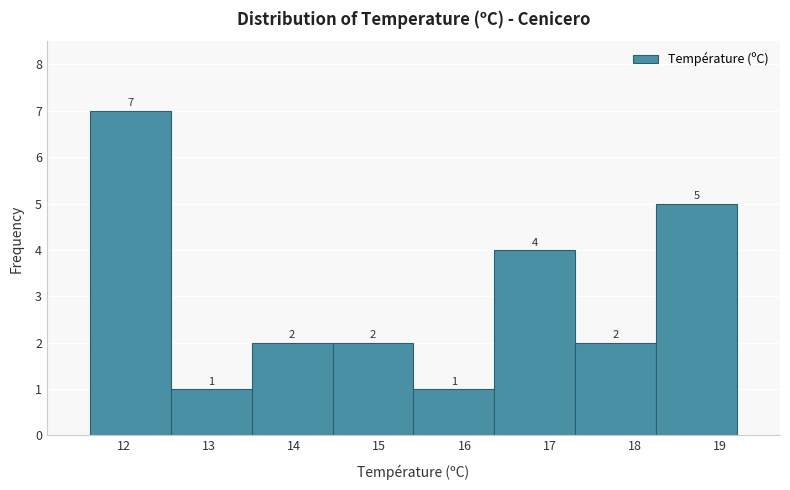

Over which range of the x-axis is the bar tallest?

11.60 to 12.55